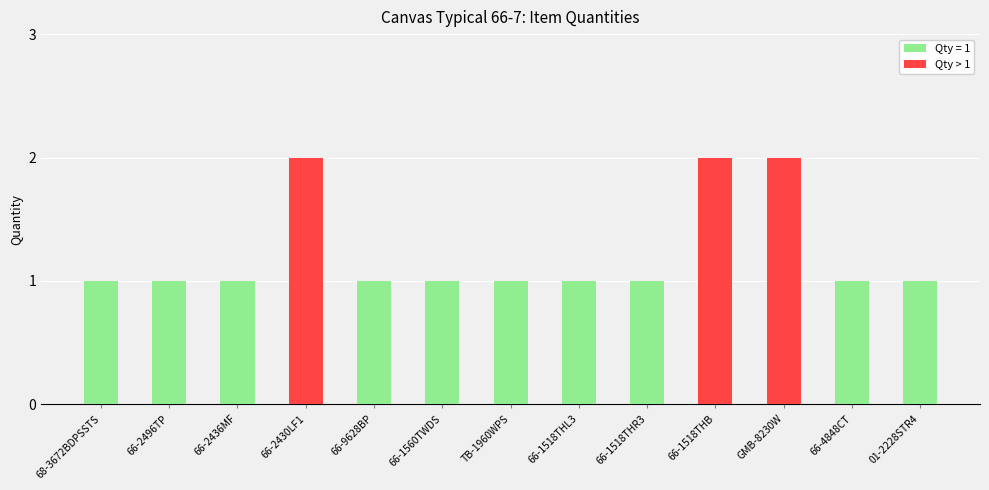

How many values are between 1 and 2?

13